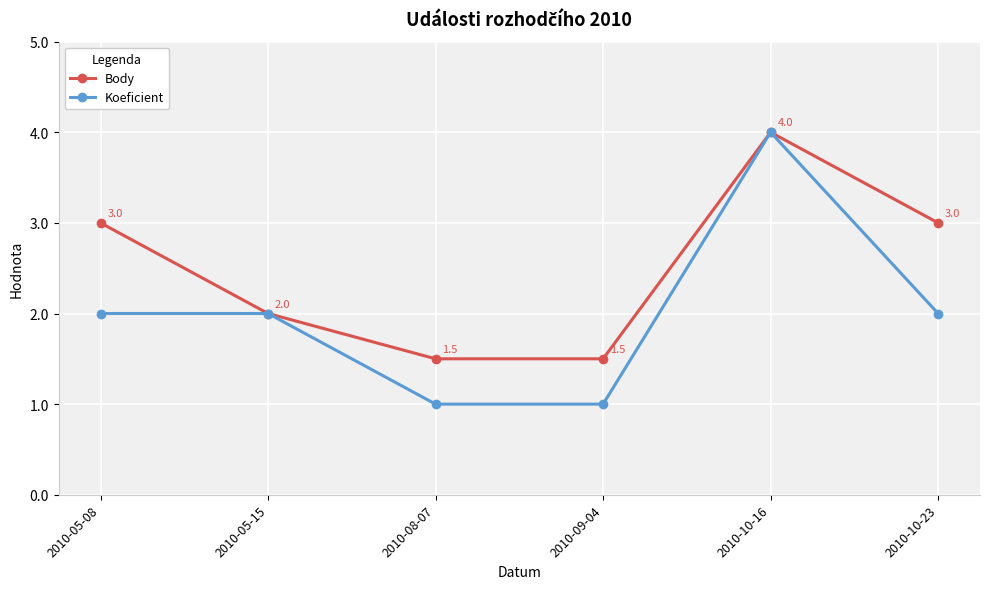

How many Koeficient values are between 1 and 2?

5